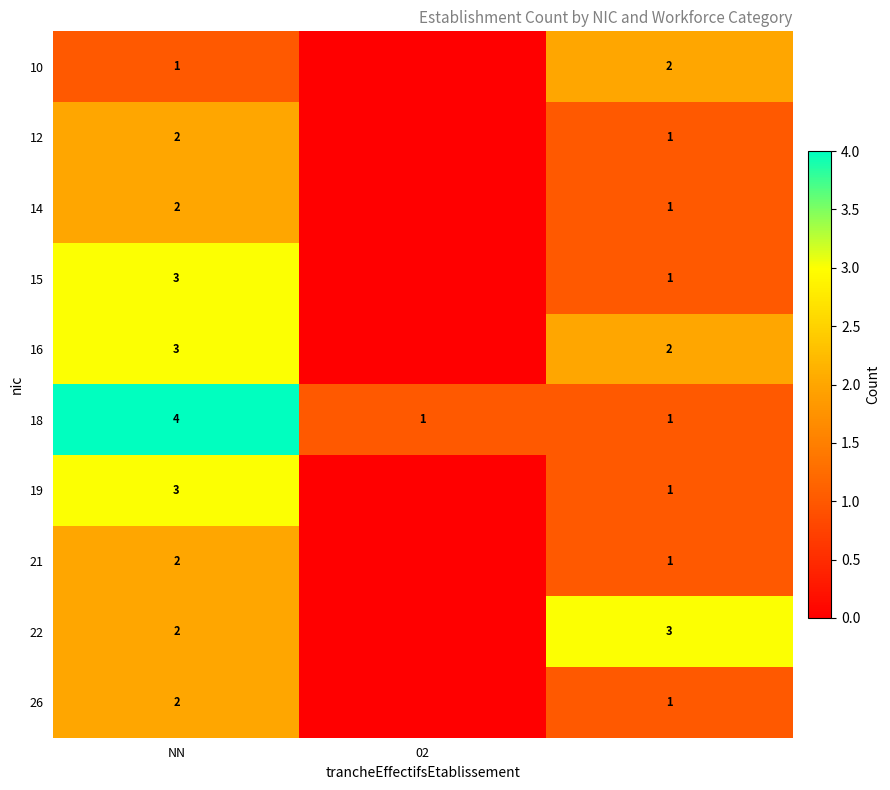

Is the value of 12 at NN greater than the value of 15 at NN?

No